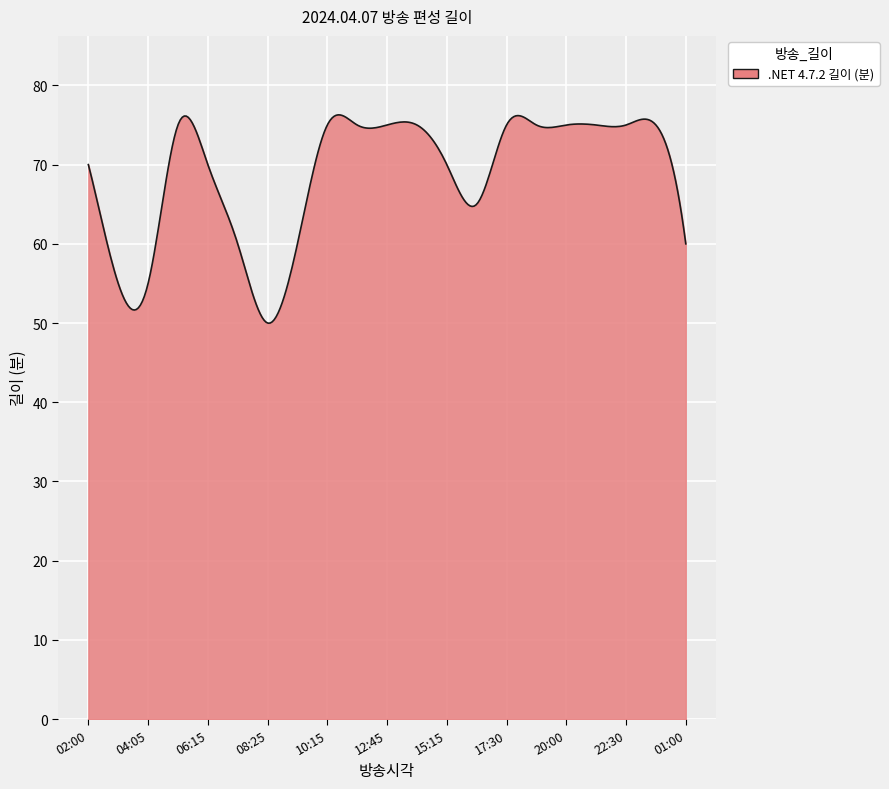

Does the chart display data point markers on the line(s)?

No